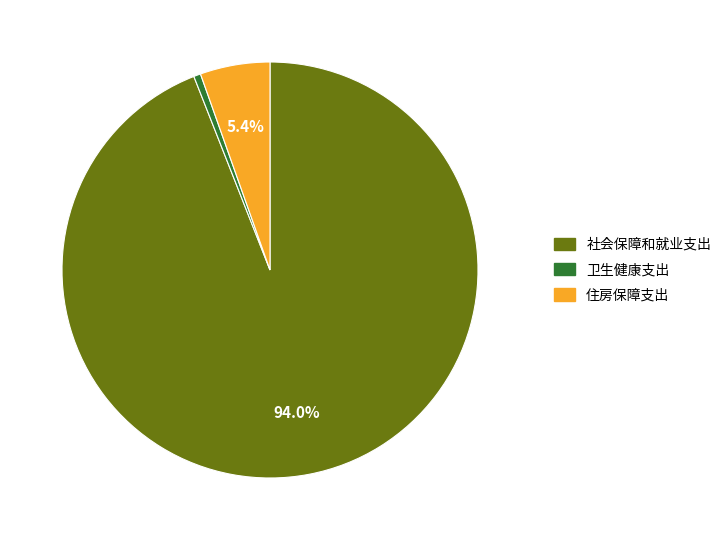

To the nearest percent, what is the average slice percentage?

33%